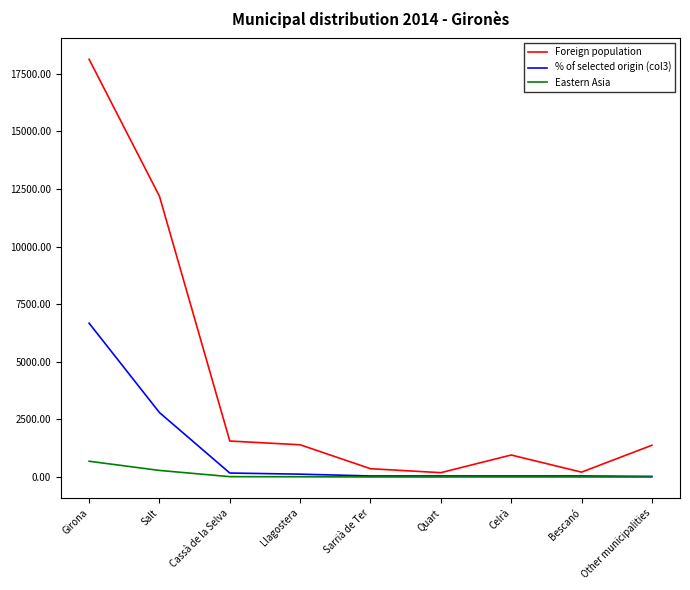

Is the value of Eastern Asia at Girona greater than the value of Foreign population at Bescanó?

Yes